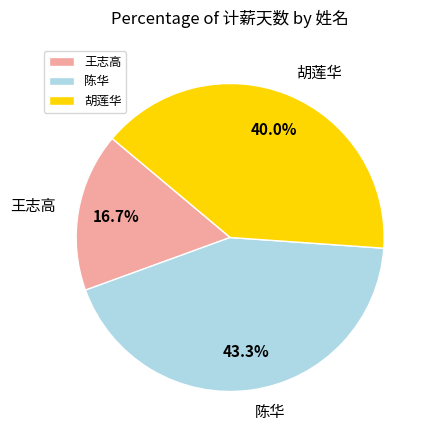

How much of the chart is everything except 王志高?

83.3%